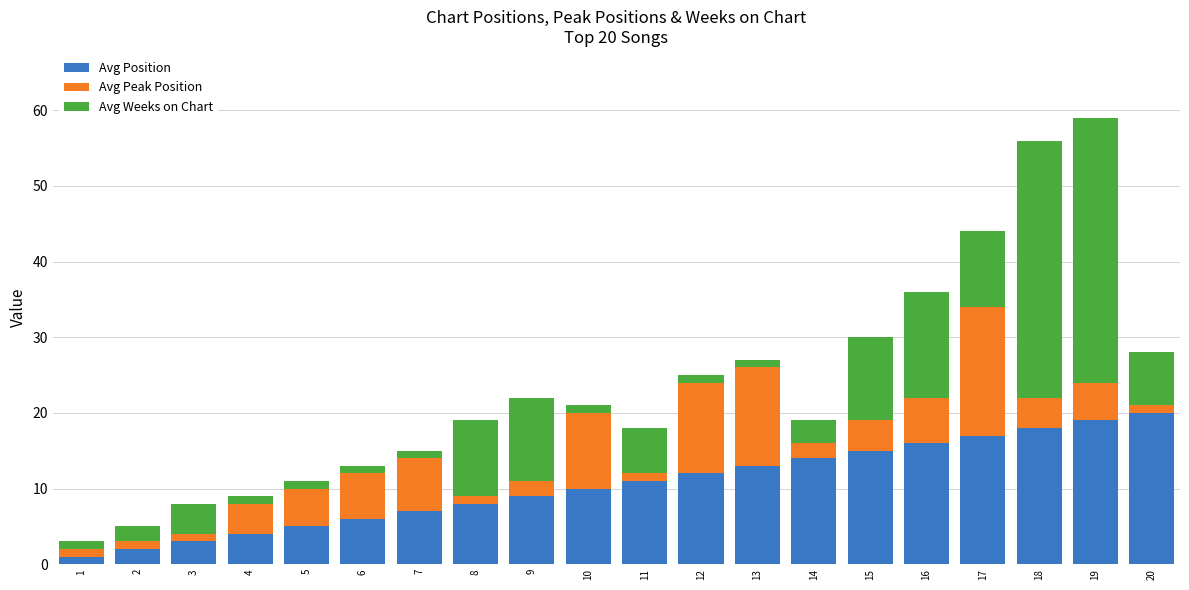

The value of Avg Position at 7 is 7. True or false?

True